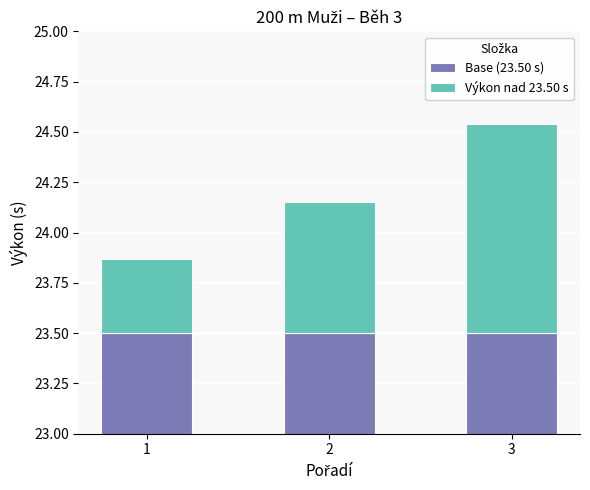

How many groups of bars are there?

3